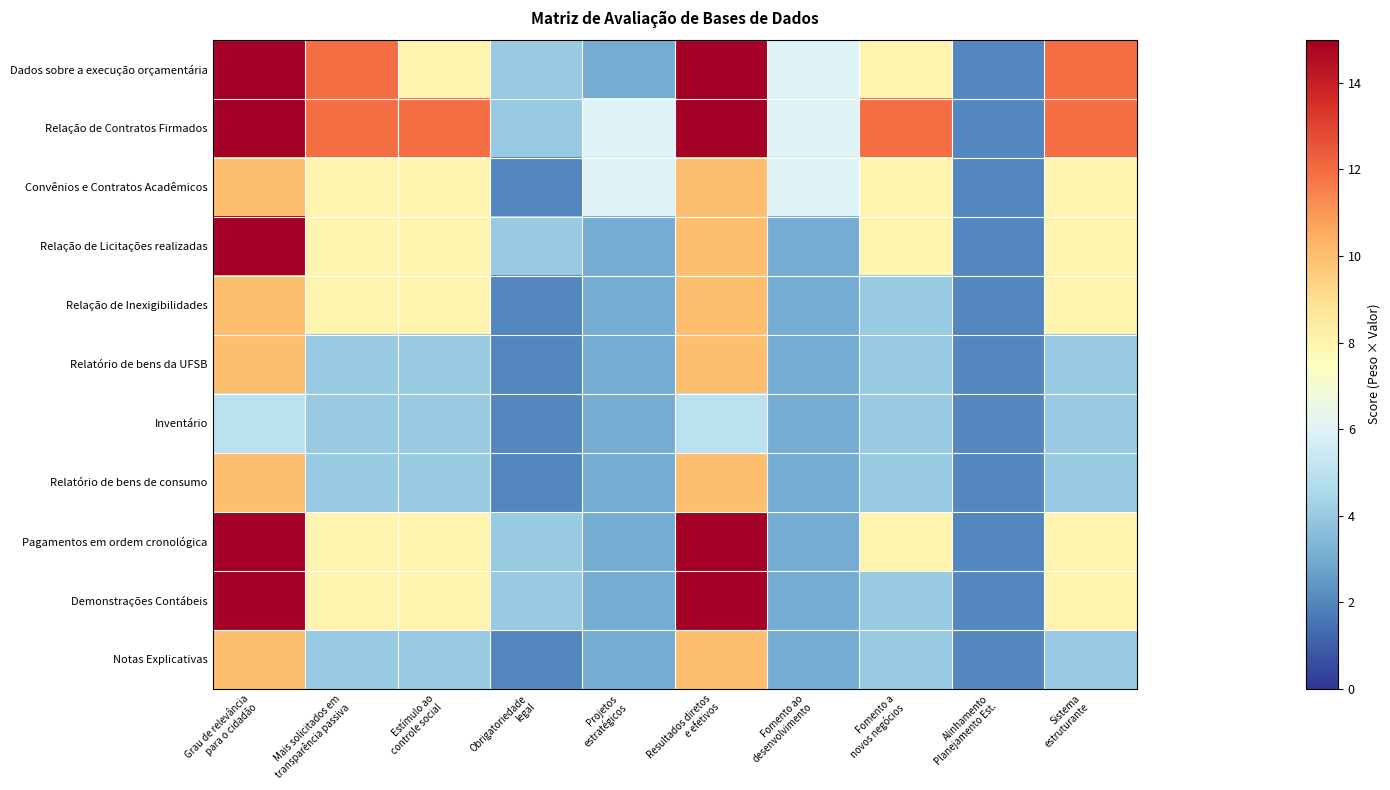

What is the total value across all series at Projetos
estratégicos?

39